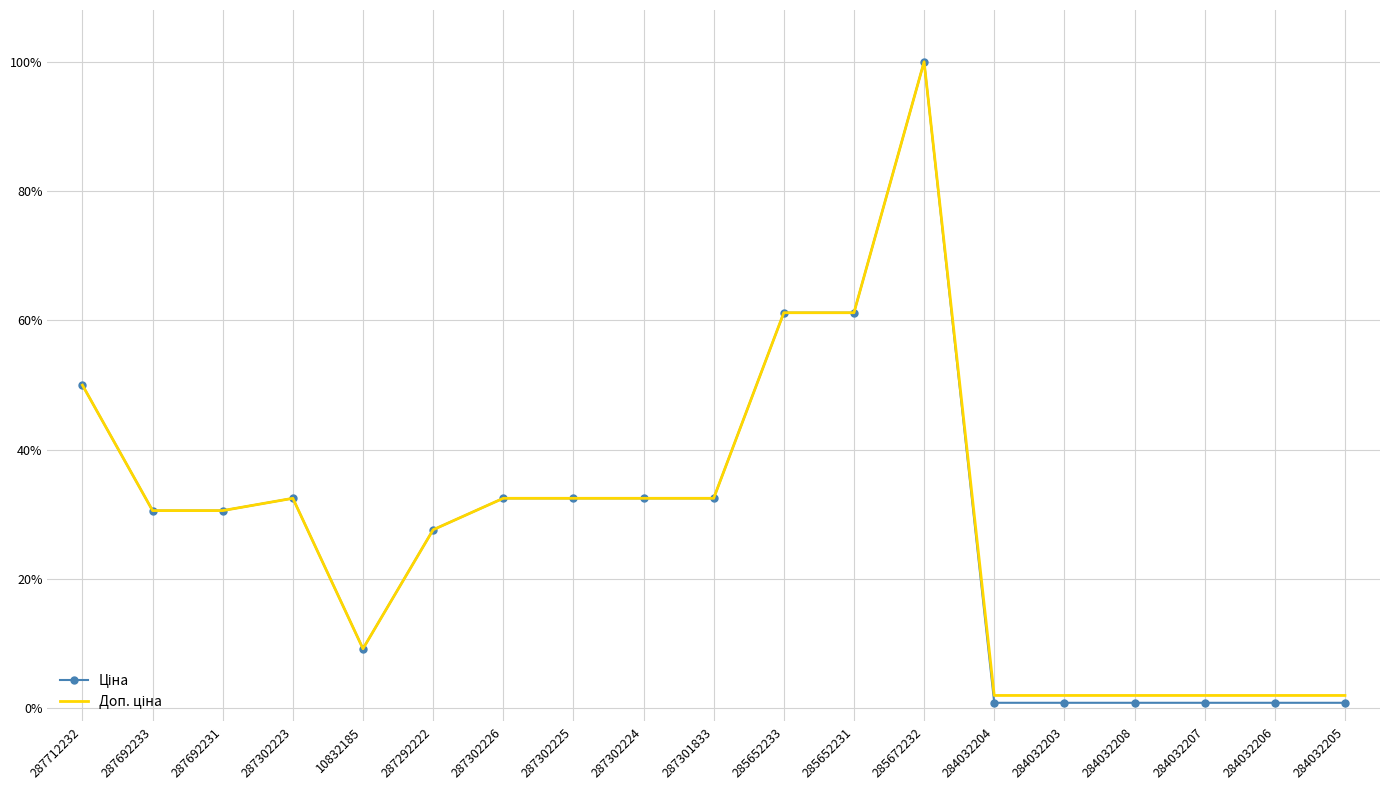

What is the total value across all series at 287302226?

0.6